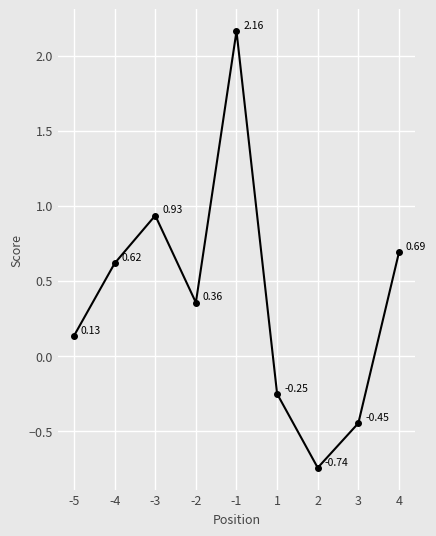

Which has a higher value, 1 or 4?

4